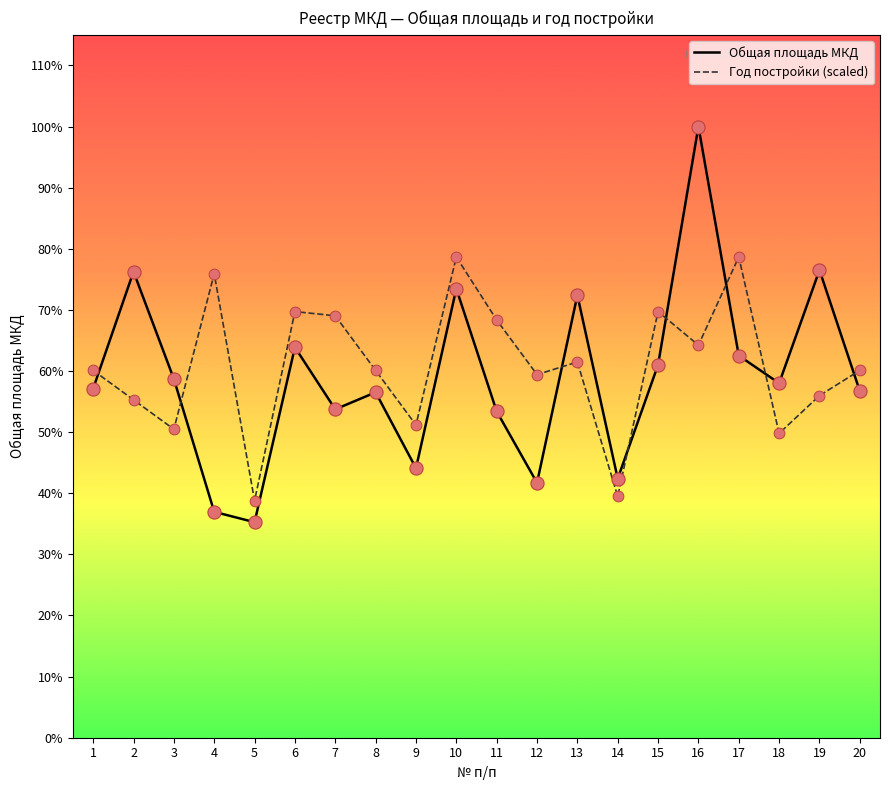

What are all the series names shown in the legend?

Общая площадь МКД, Год постройки (scaled)